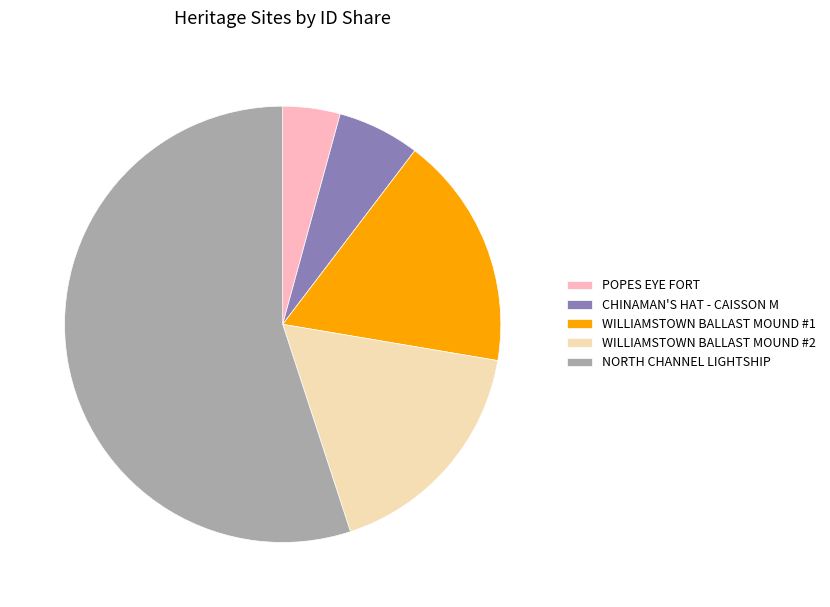

The POPES EYE FORT slice represents 4% of the pie. True or false?

True